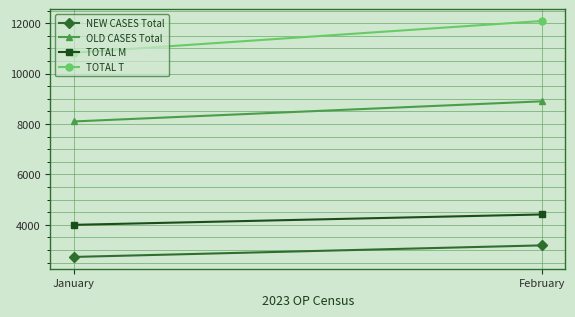

How many data points in TOTAL M are less than 4413?

1